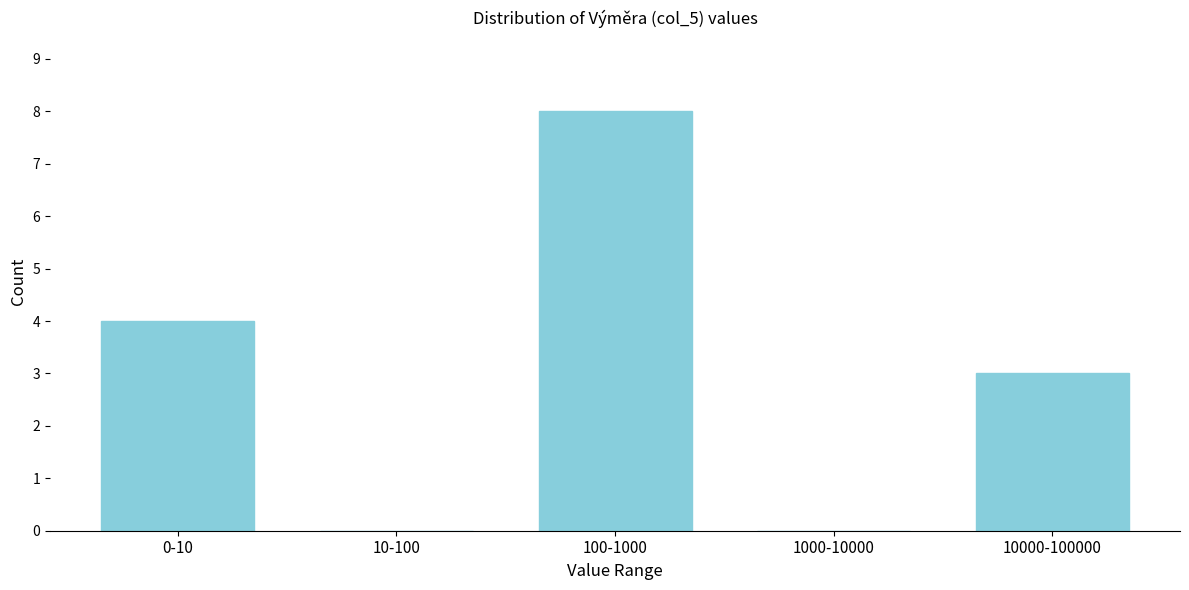

Reading left to right, transcribe all the data shown in this chart.

0-10=4	10-100=0	100-1000=8	1000-10000=0	10000-100000=3